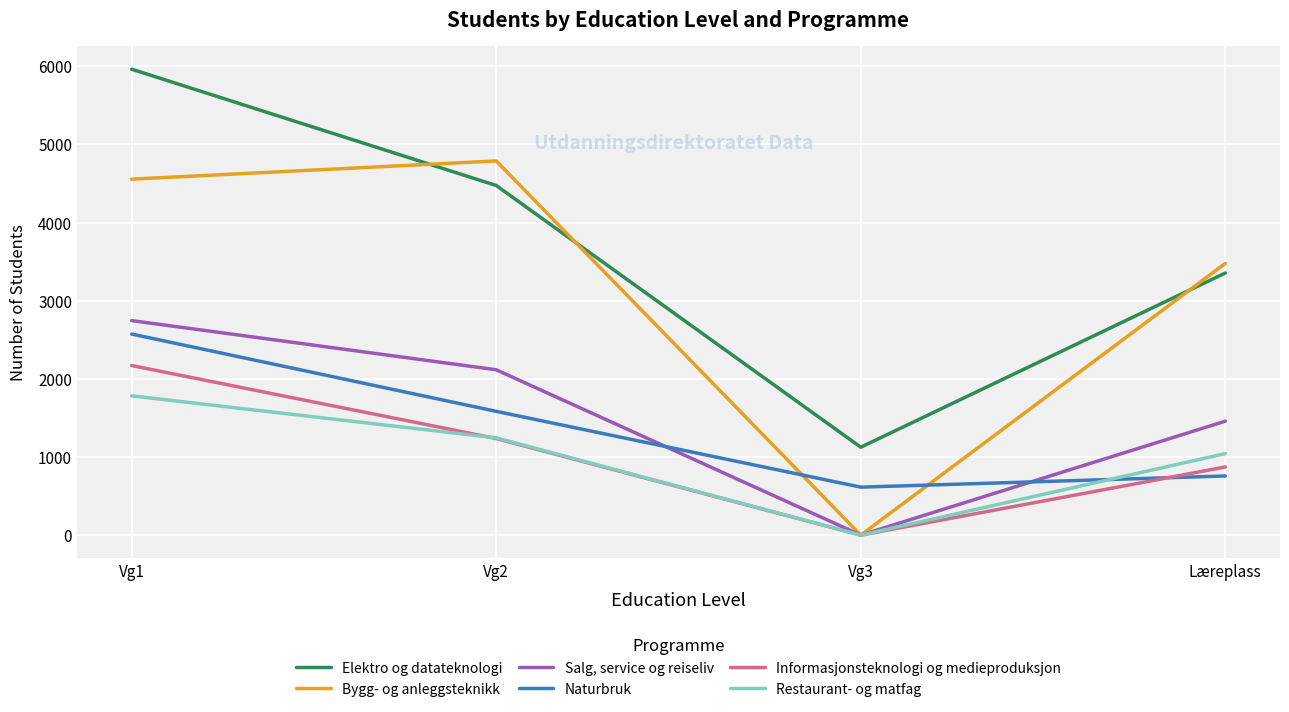

The Informasjonsteknologi og medieproduksjon series shows 717 at Vg3. True or false?

False